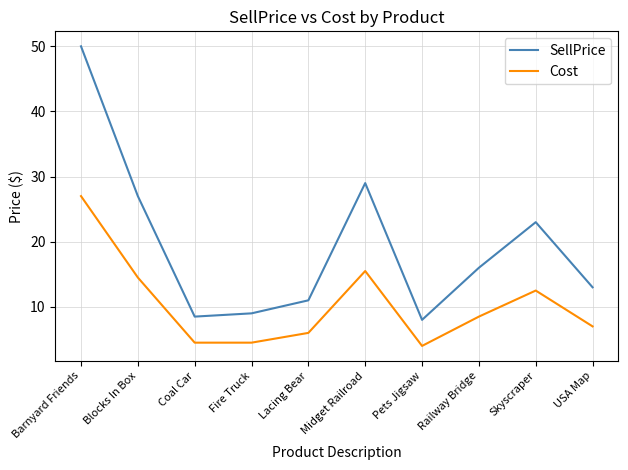

At which category does SellPrice reach its first local valley?

Coal Car